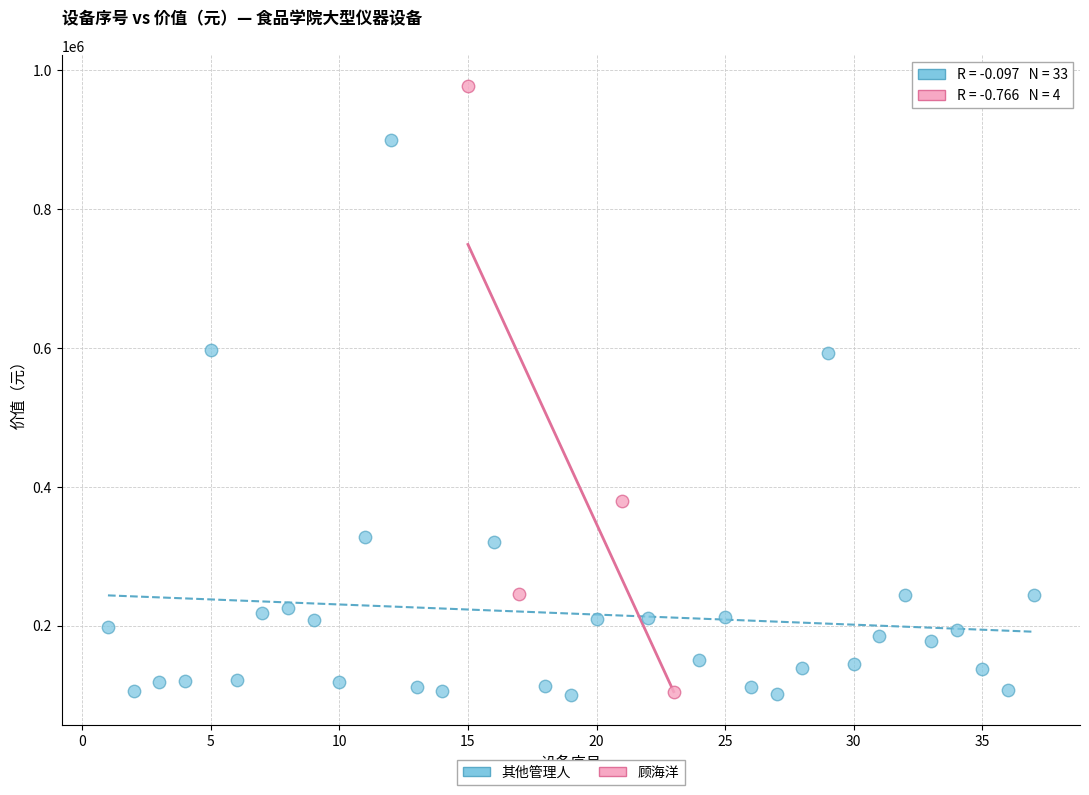

Which series contains the highest Y value?

顾海洋